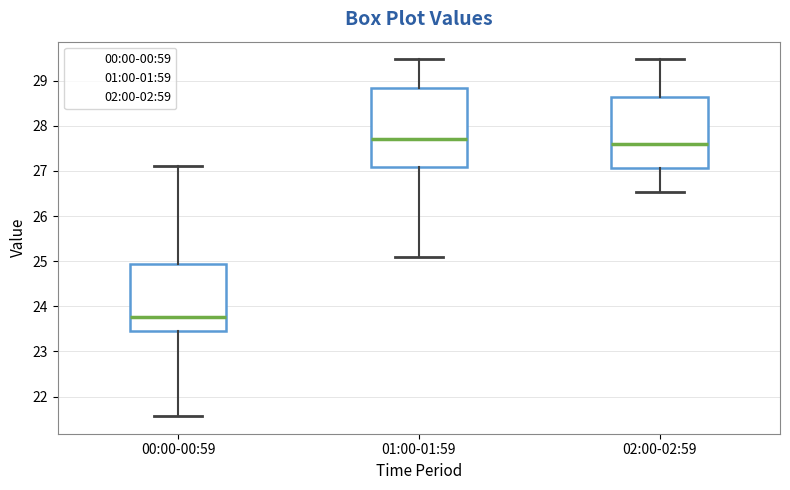

Where does the lower whisker of the box for 01:00-01:59 end on the y-axis? The values are not printed on the chart, so give them approximately, as read against the axis.

25.1